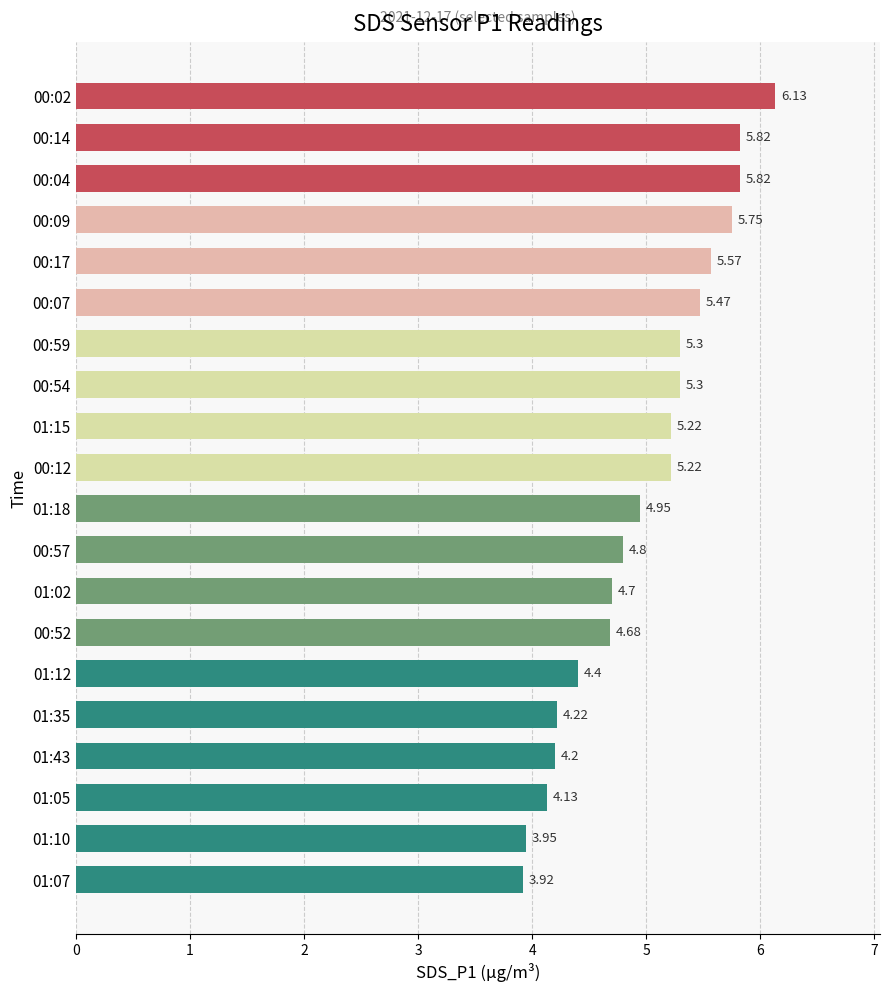

What is the change in value from 01:02 to 00:54?

+0.6